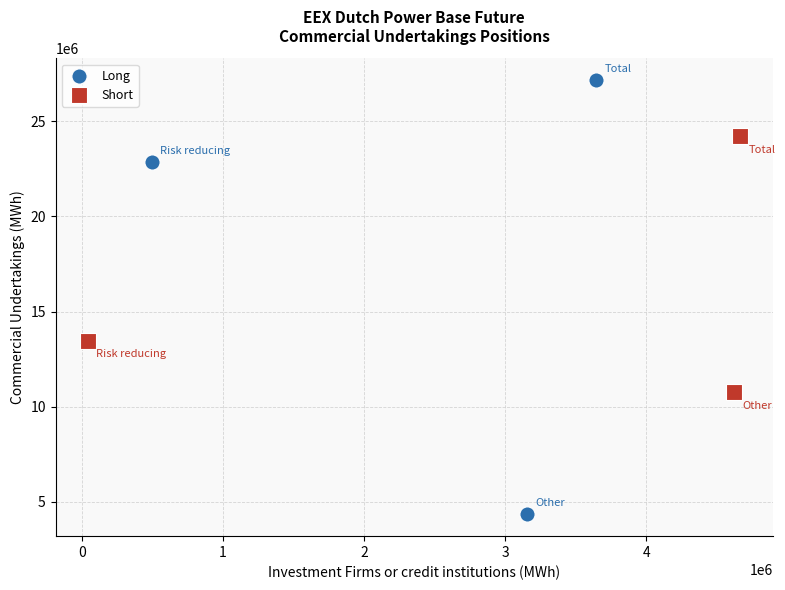

Which series reaches the minimum Y coordinate?

Long